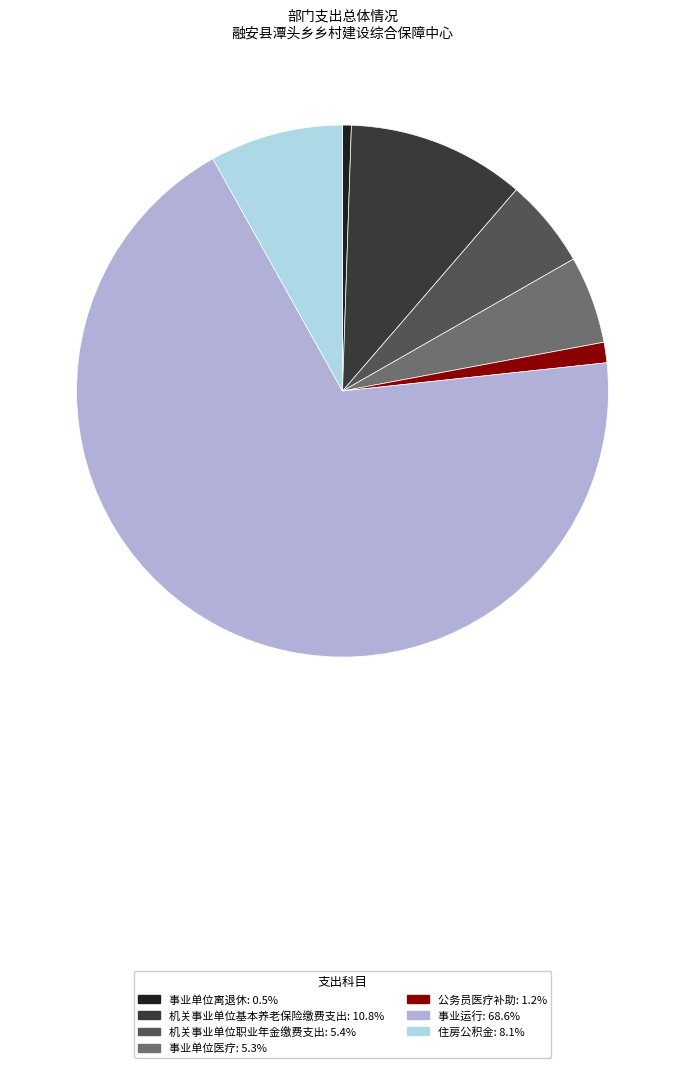

Is there any slice that represents more than half of the pie?

Yes